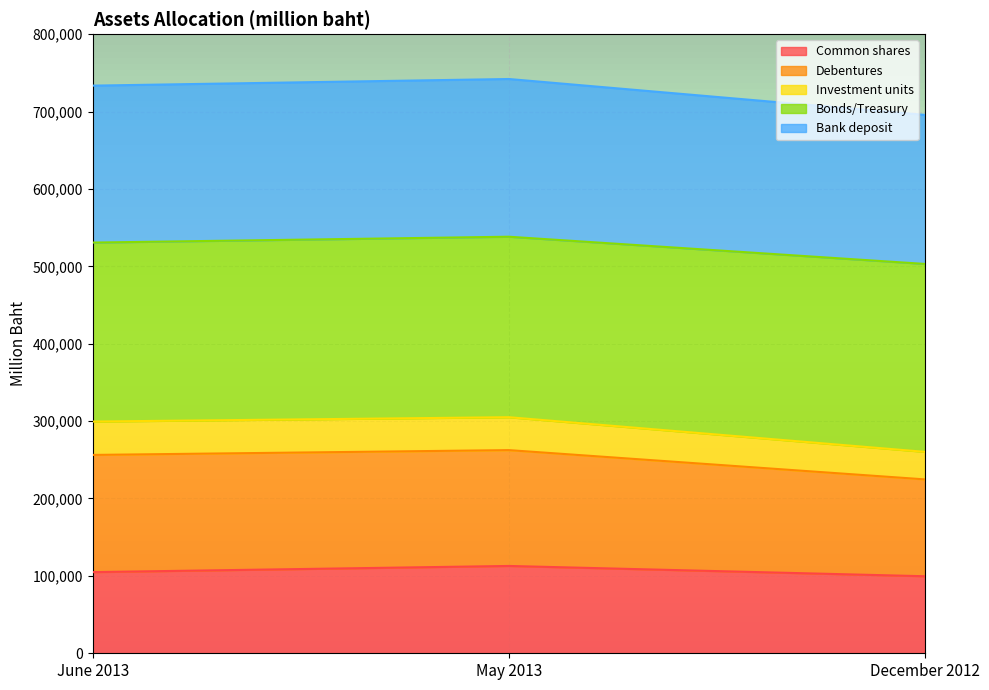

What is the minimum value for Common shares?

99542.3